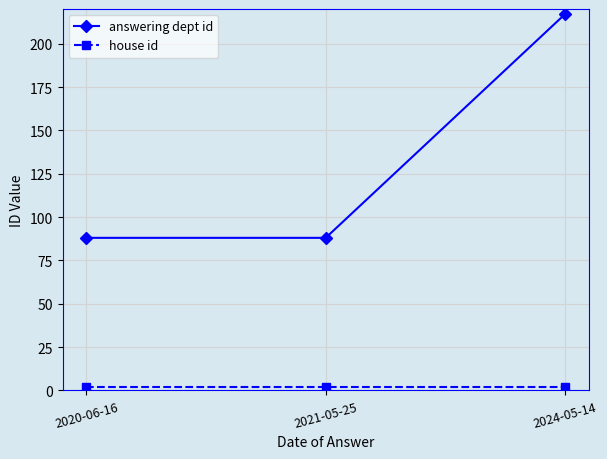

Which series has the widest spread of values?

answering dept id